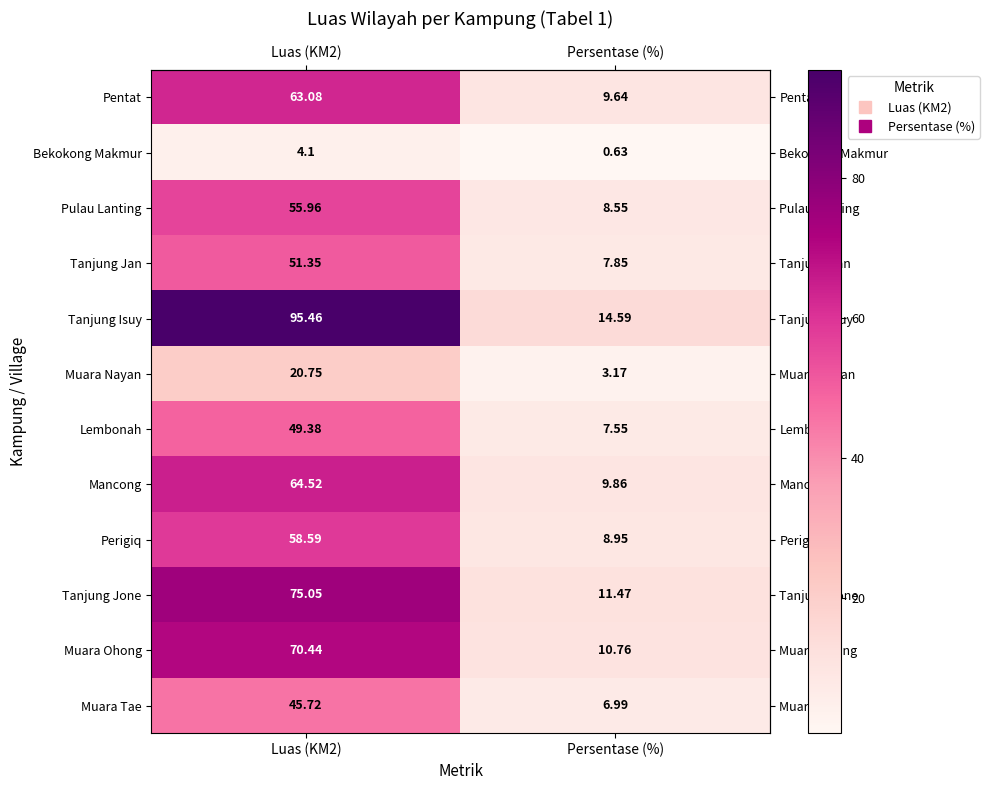

At which category does the chart reach its minimum across all series?

Persentase (%)